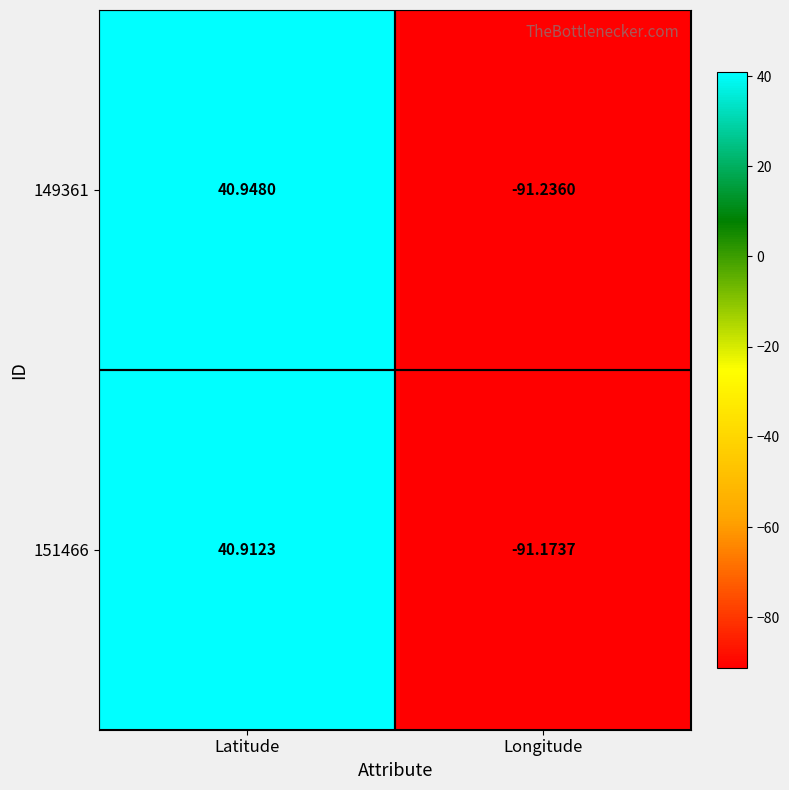

Rank the categories by 149361 value from highest to lowest.

Latitude, Longitude